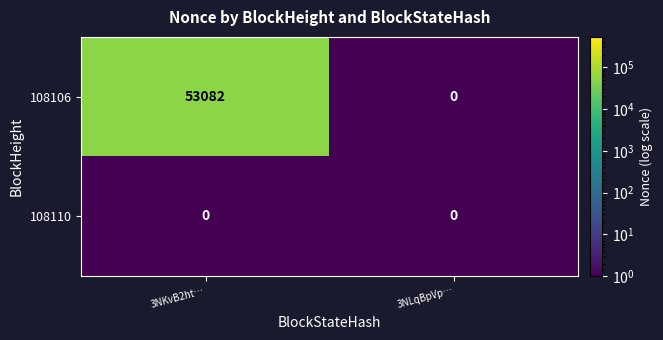

What is the sum of the 108106 values at 3NKvB2ht… and 3NLqBpVp…?

53082